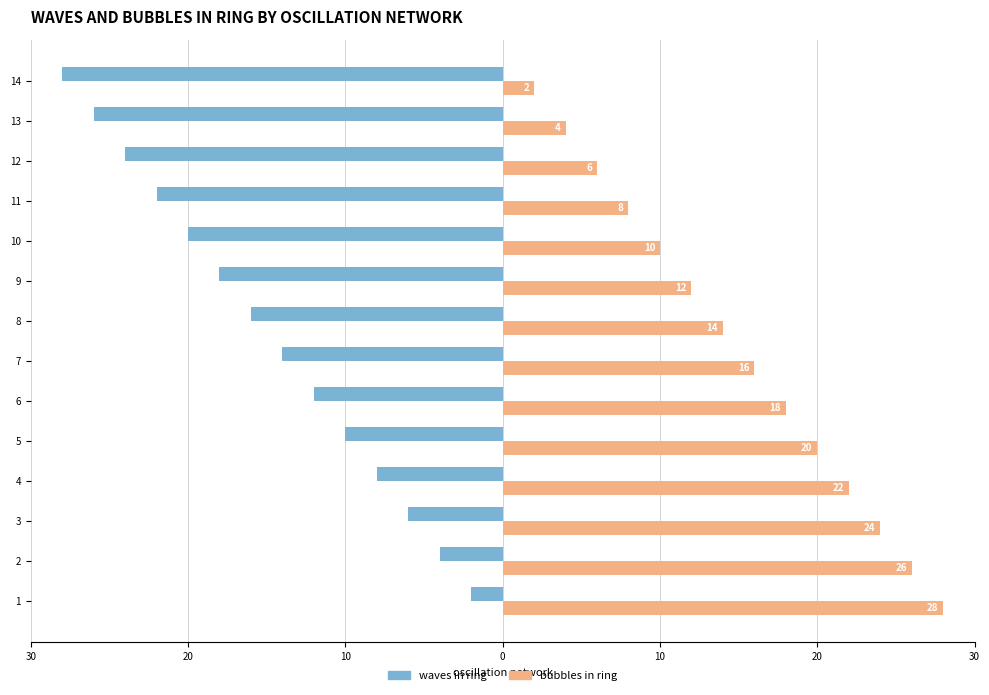

What are all the series names shown in the legend?

waves in ring, bubbles in ring